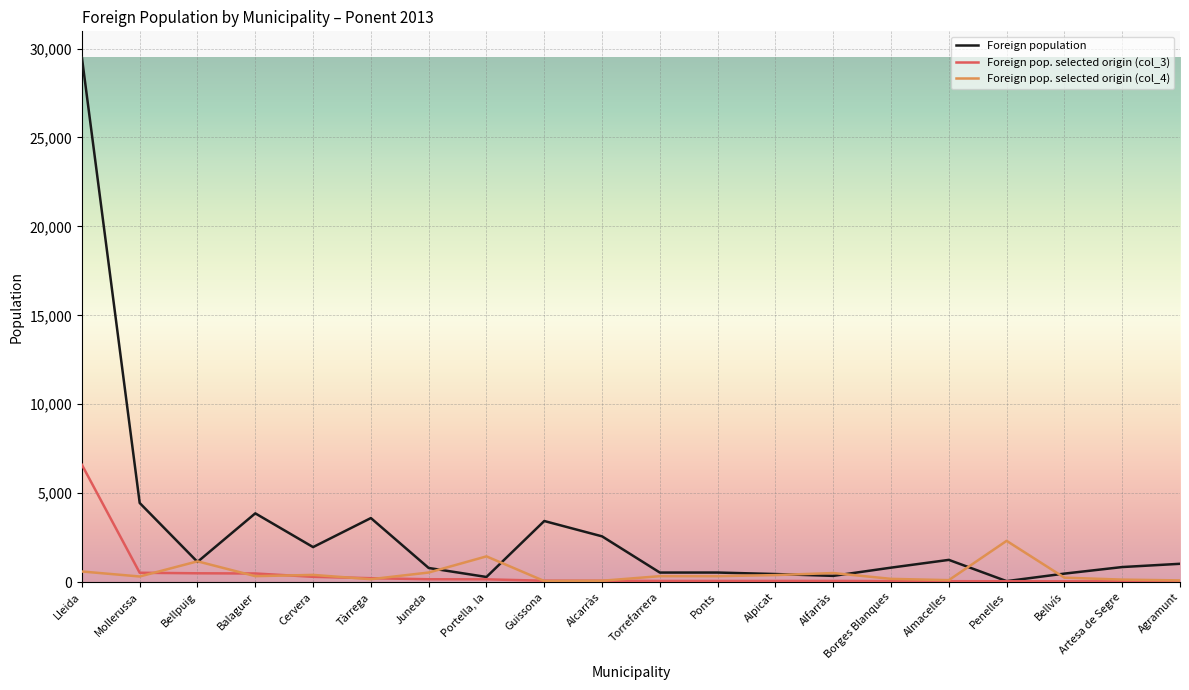

At which category is the sum across all series the highest?

Lleida